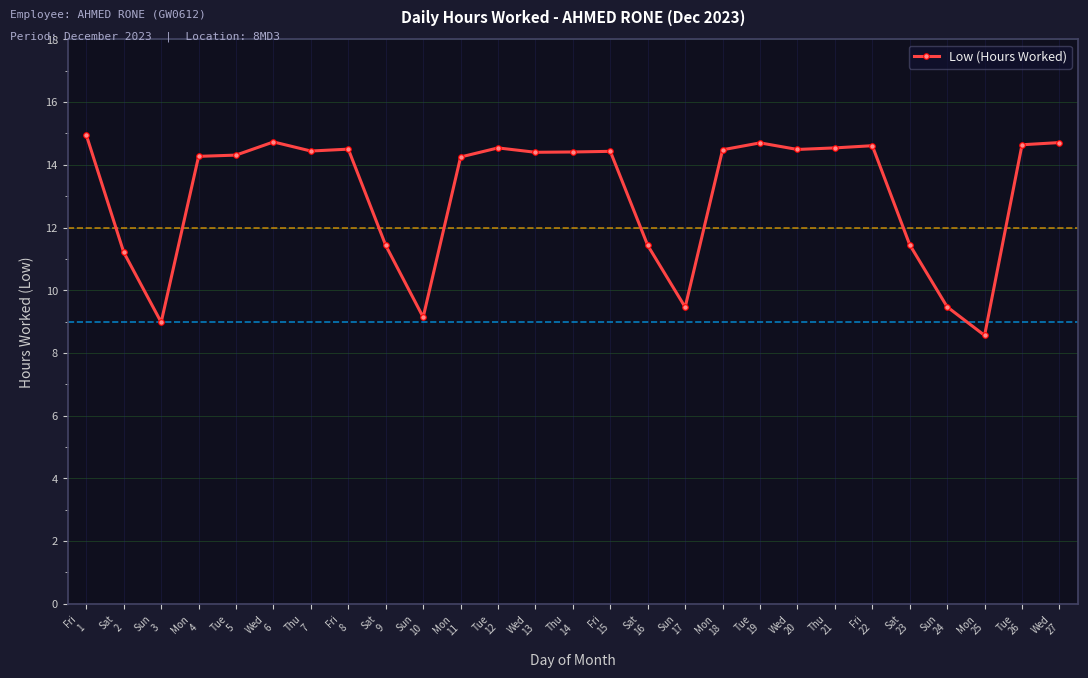

What is the label of the 11th point from the left?

Mon
11